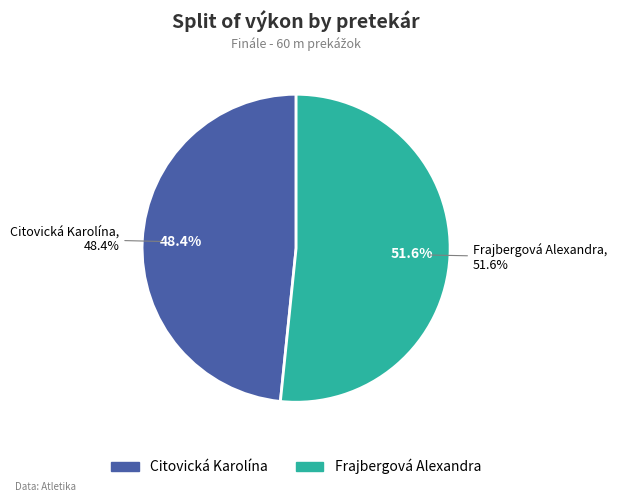

Is it true that Citovická Karolína is 48% of the pie?

True